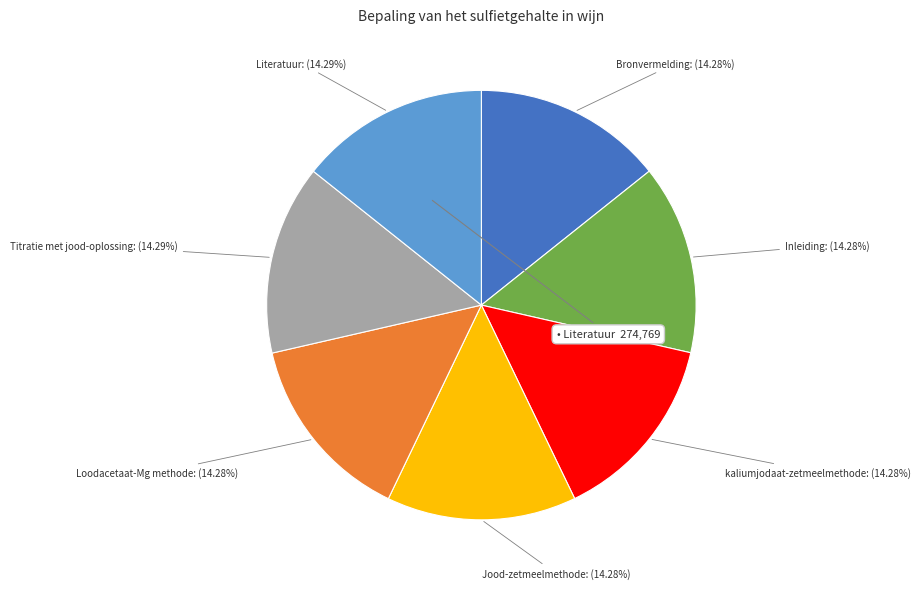

How many segments does this pie chart have?

7